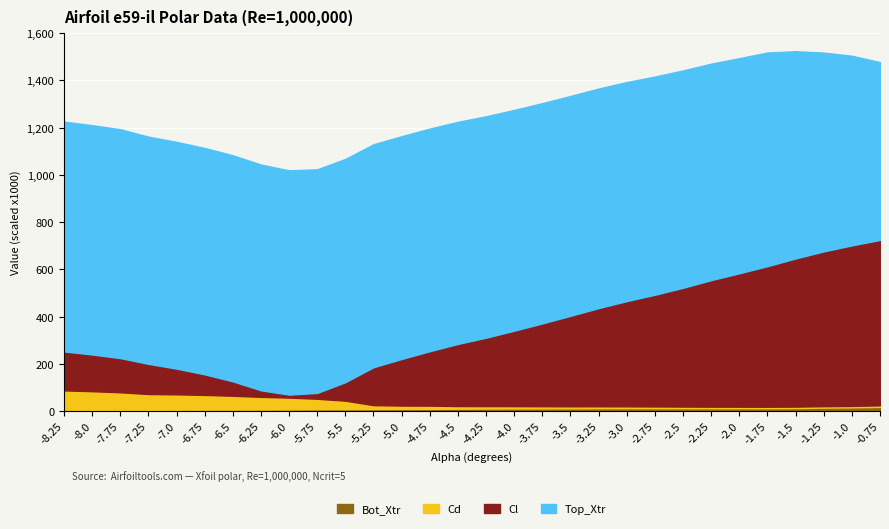

Rank the series by their maximum value, from highest to lowest.

Top_Xtr, Cl, Cd, Bot_Xtr